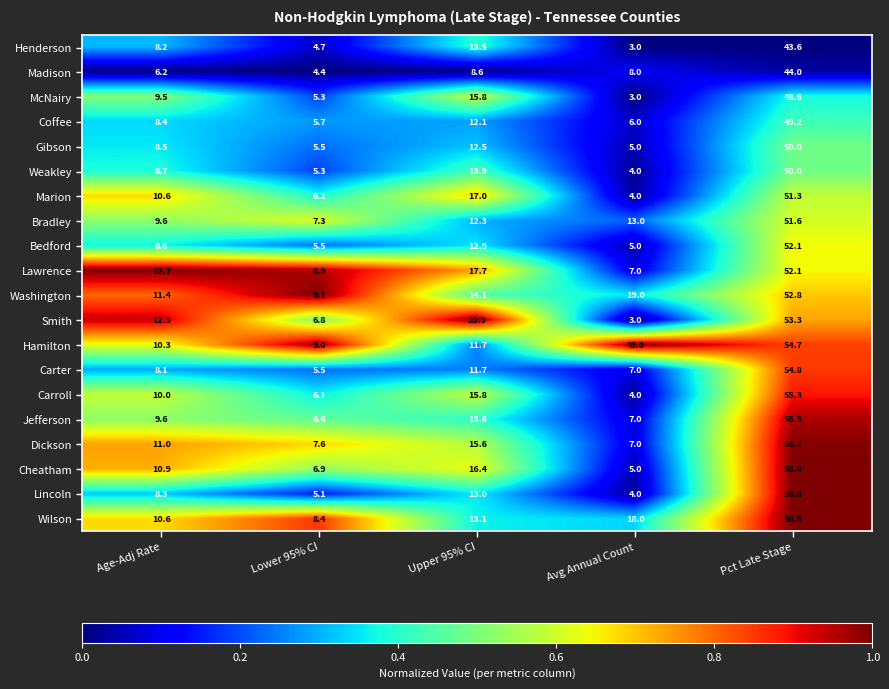

Where is Lincoln nearest to the value 30?

Upper 95% CI